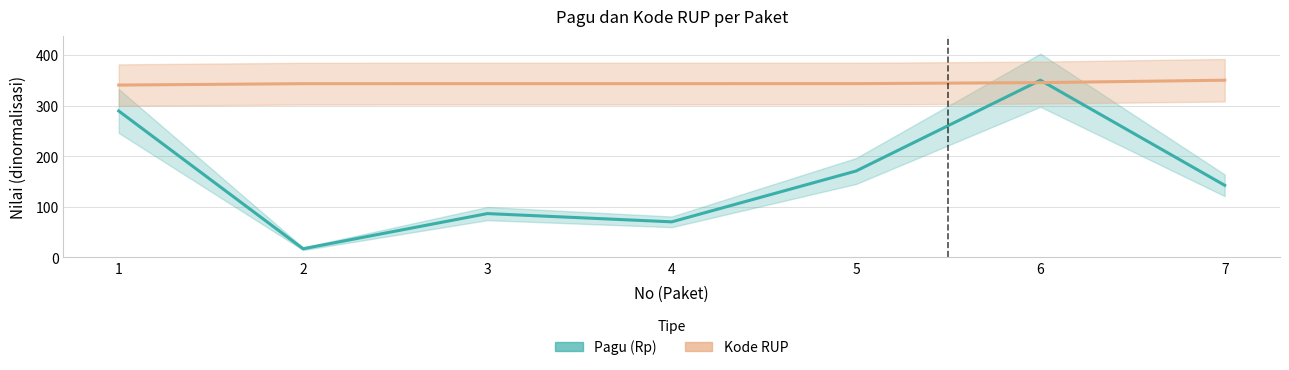

Reading right to left, extract all data points from this chart.

Pagu (Rp): 7=142.6	6=350.0	5=170.7	4=70.4	3=86.7	2=17.3	1=289.2
Kode RUP: 7=350.0	6=345.2	5=343.3	4=343.2	3=343.2	2=343.2	1=340.4